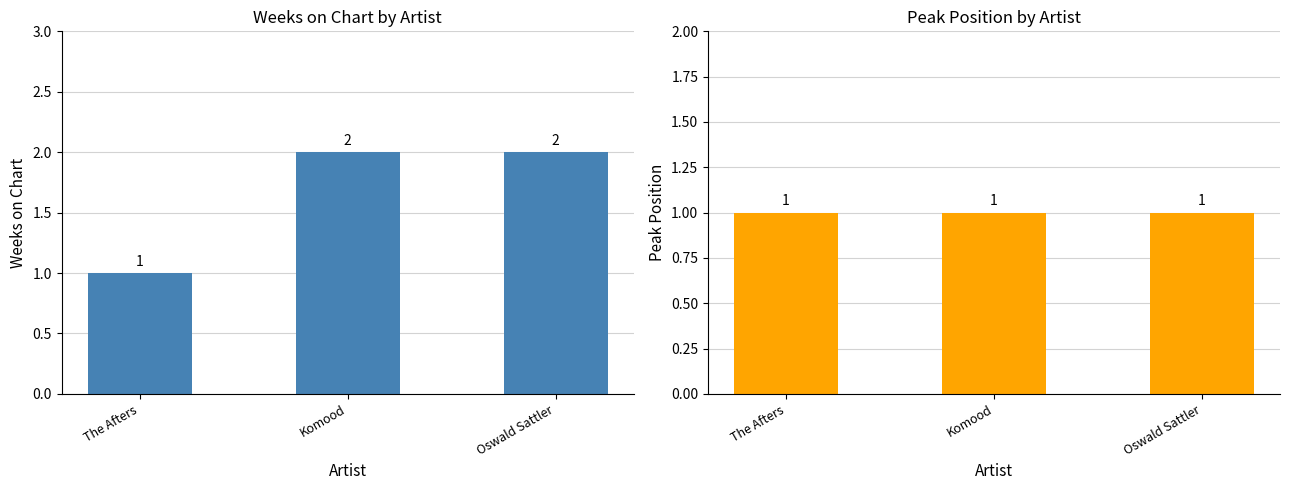

Which category has the highest value in the Peak Position series?

The Afters